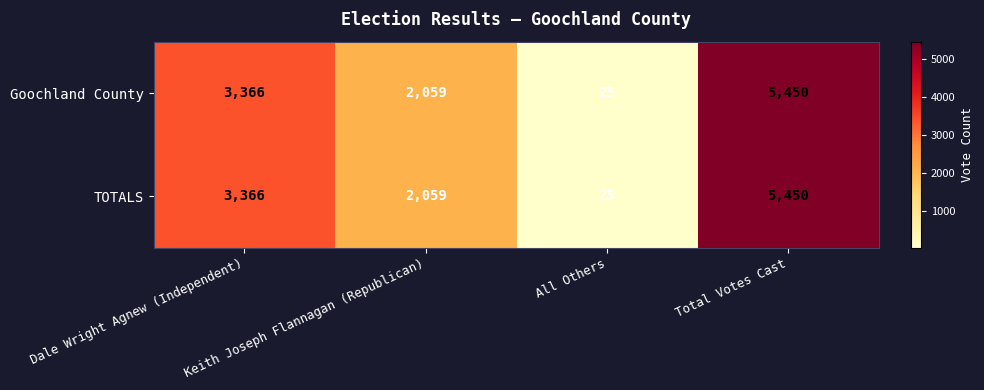

At which label is TOTALS closest to 2737?

Dale Wright Agnew (Independent)